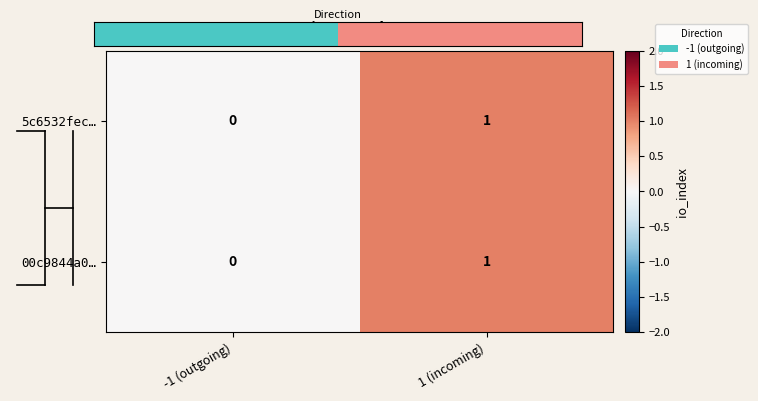

What is the difference between the maximum and minimum values in the 5c6532fec… series?

1